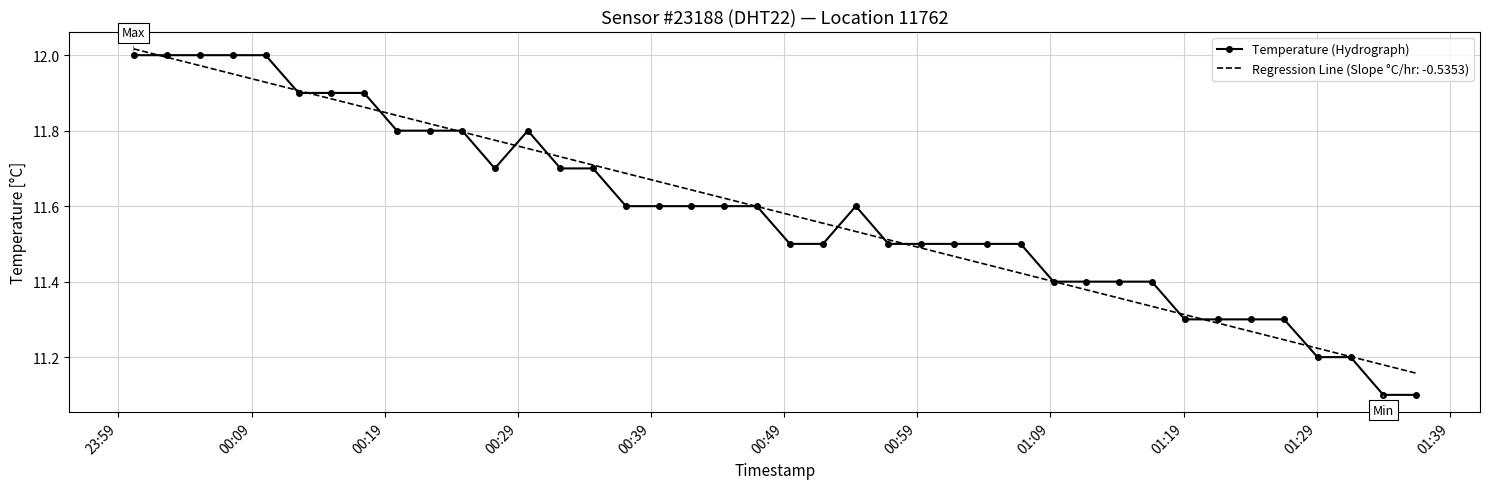

What is the smallest value displayed?

11.1